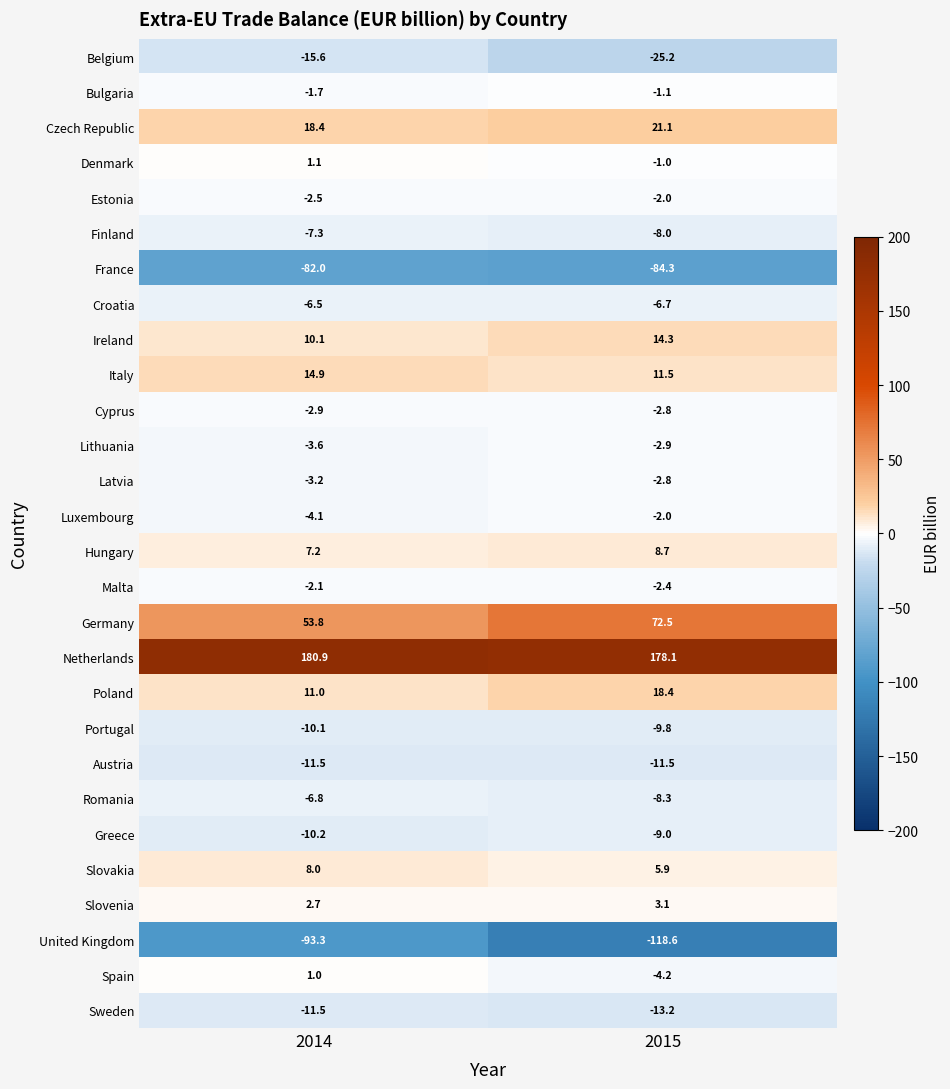

List the labels in order of France value, largest first.

2014, 2015